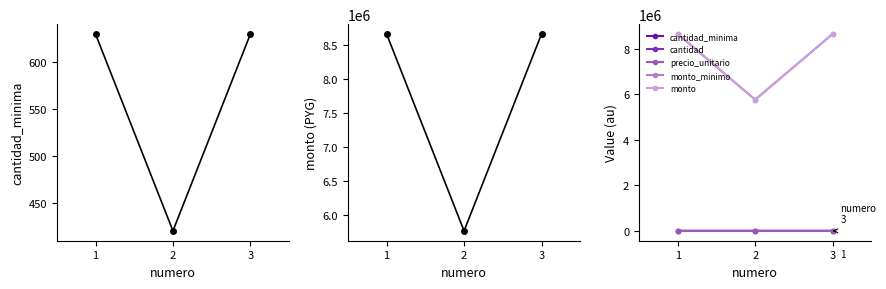

Reading left to right, extract all data points from this chart.

cantidad_minima: 1=630	2=420	3=630
monto: 1=8657460	2=5771640	3=8657460
cantidad: 1=630	2=420	3=630
precio_unitario: 1=13742	2=13742	3=13742
monto_minimo: 1=8657460	2=5771640	3=8657460